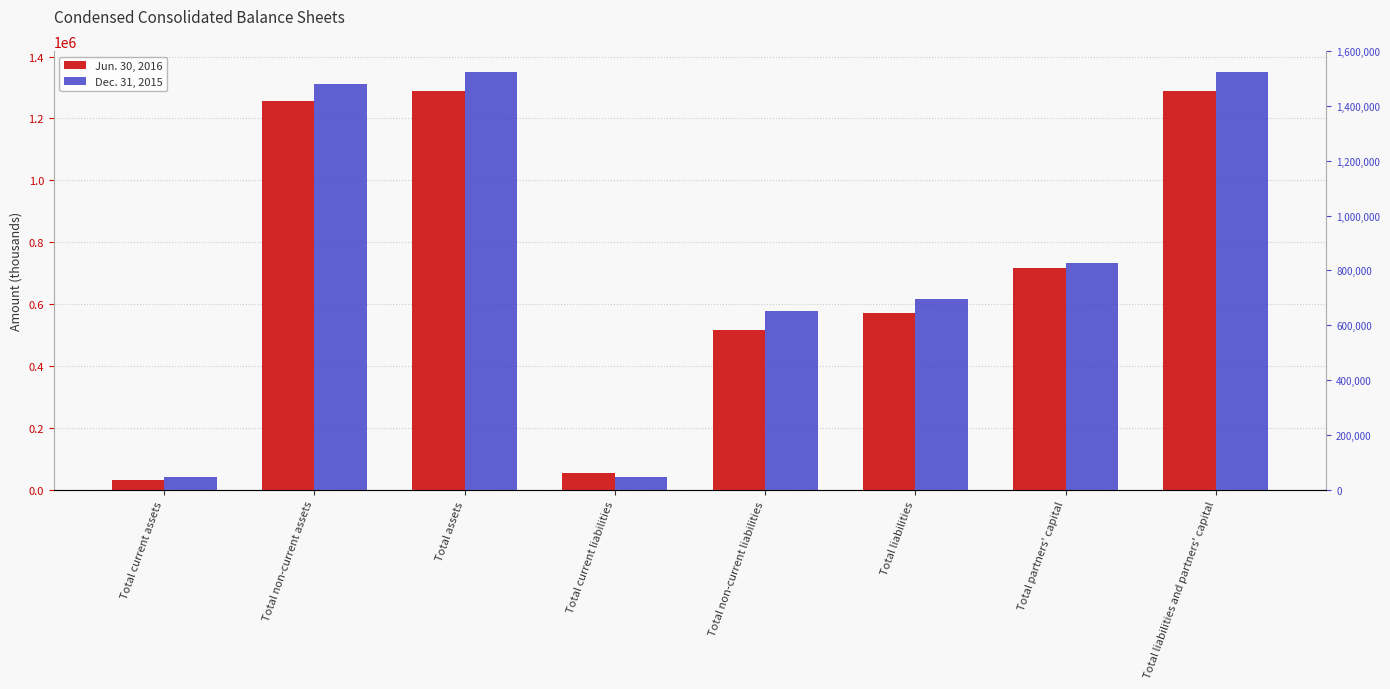

Is the value of Jun. 30, 2016 at Total non-current assets greater than the value of Dec. 31, 2015 at Total liabilities and partners' capital?

No